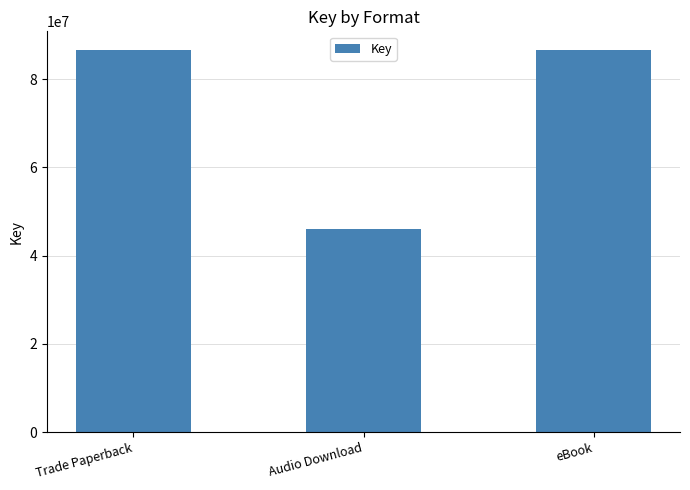

Reading left to right, transcribe all the data shown in this chart.

86529894	46128804	86529894